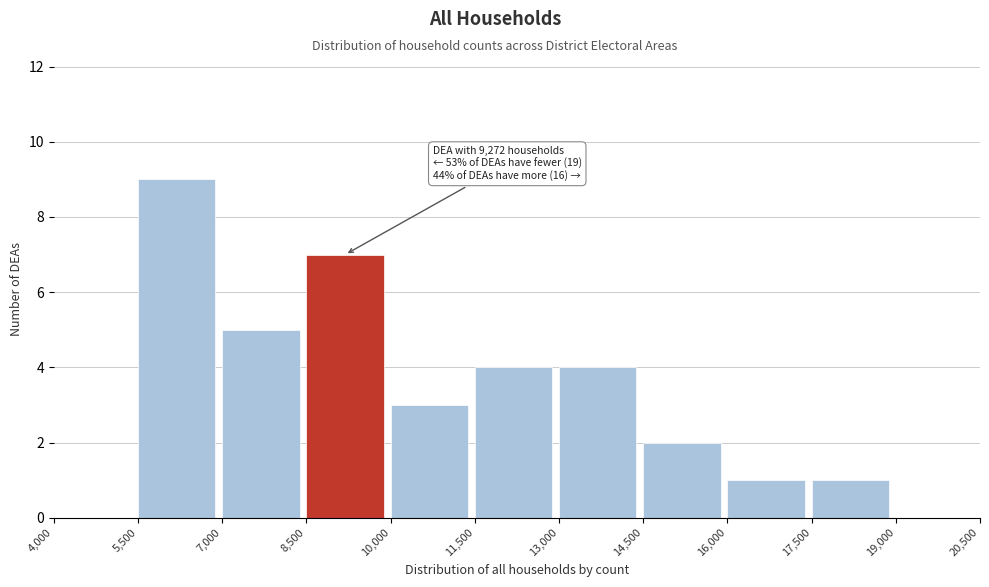

Which range on the x-axis has the tallest bar?

5,500 to 7,000